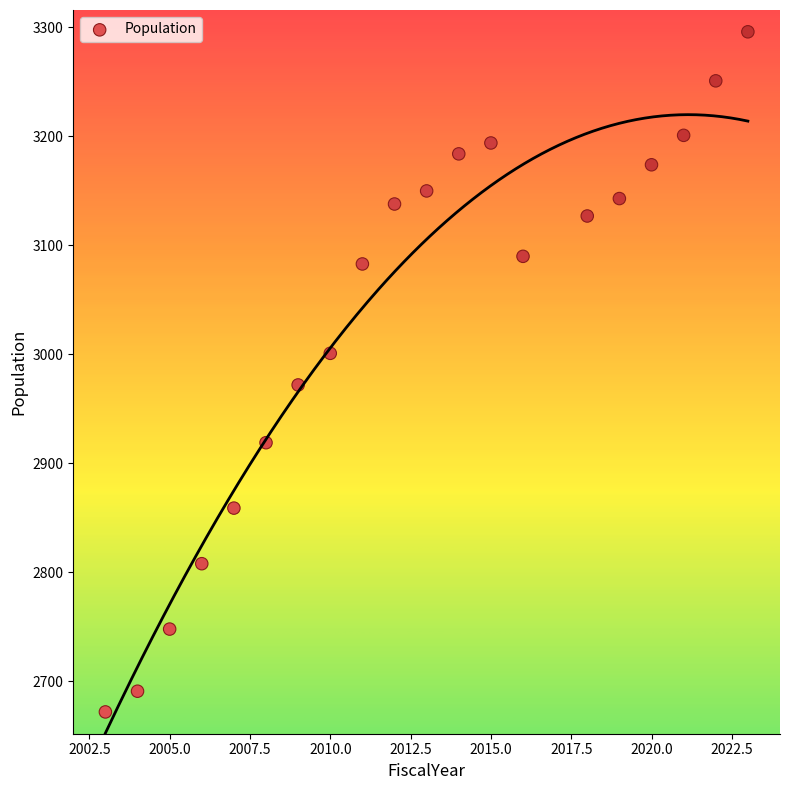

What is the range of X values (max minus min)?

20